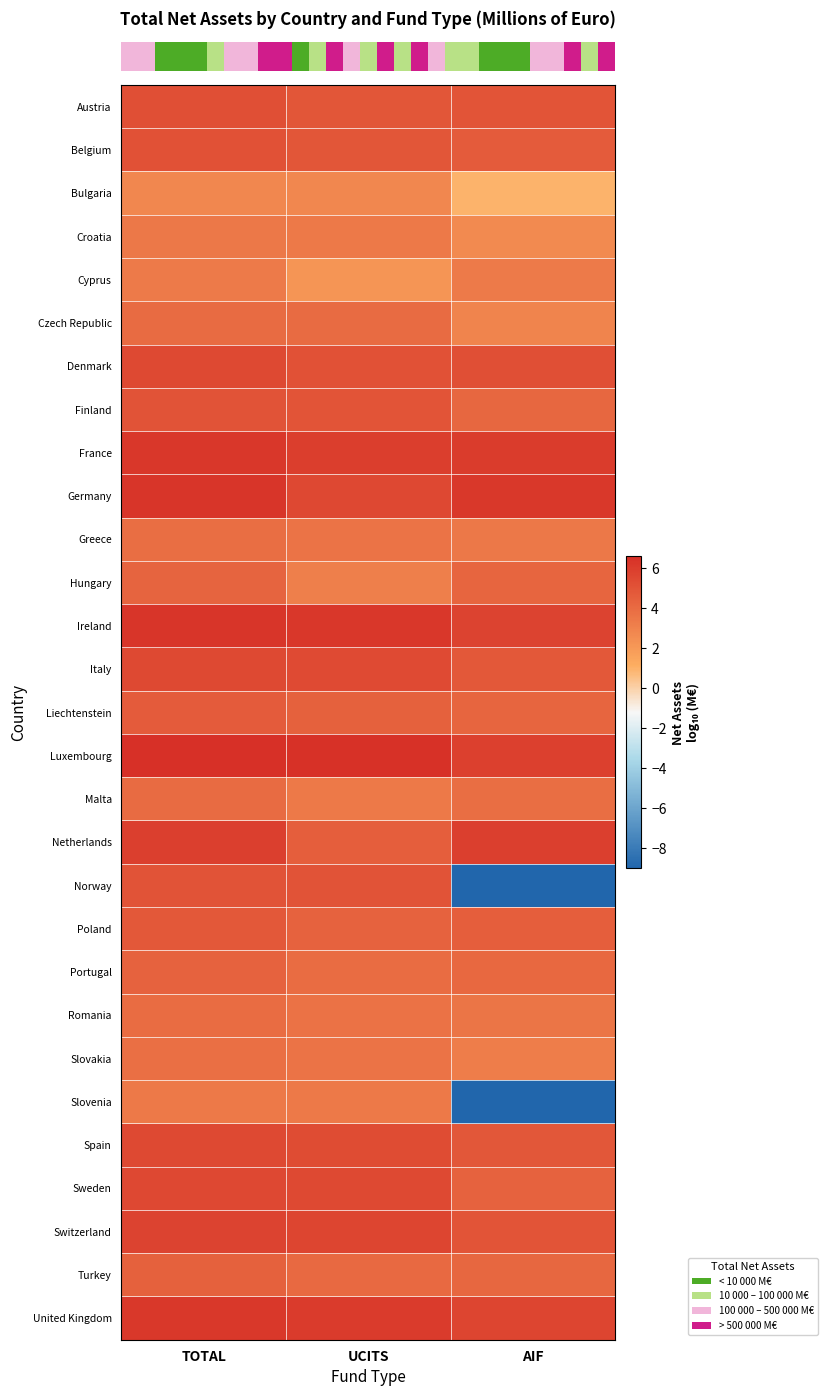

What is the total value across all series at UCITS?

132.0